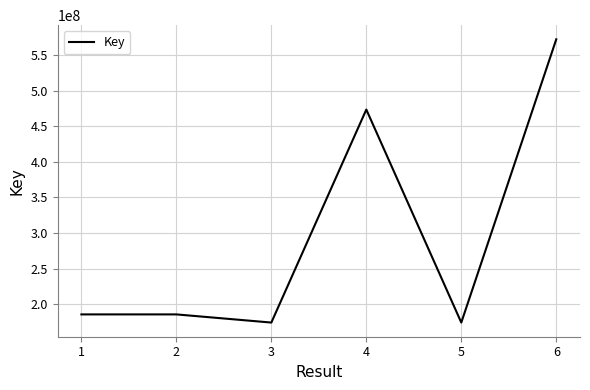

What is the greatest value displayed?

572643769